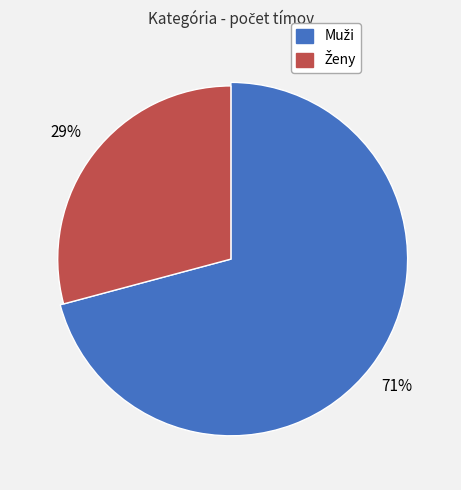

Which slice is the largest?

Muži